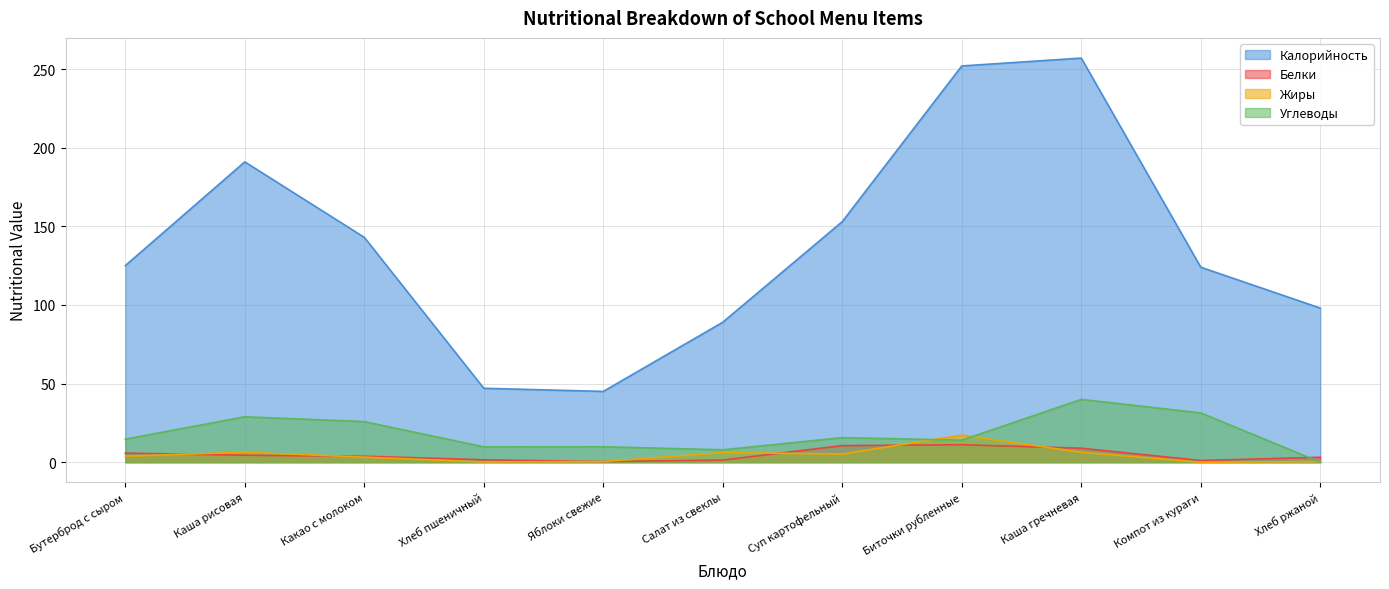

What is the label of the 8th point from the left?

Биточки рубленные